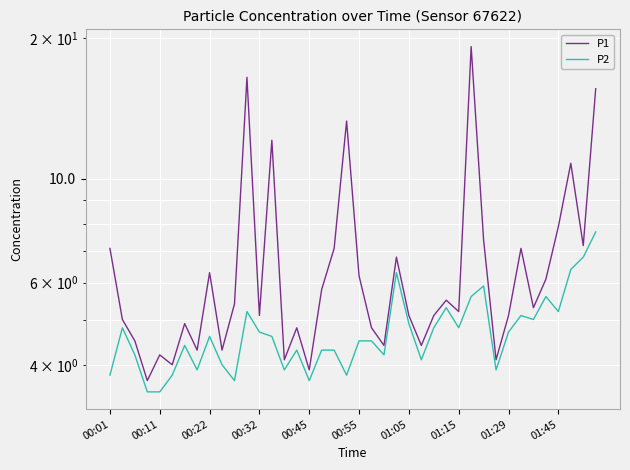

How many values in the P2 series are below 4?

10